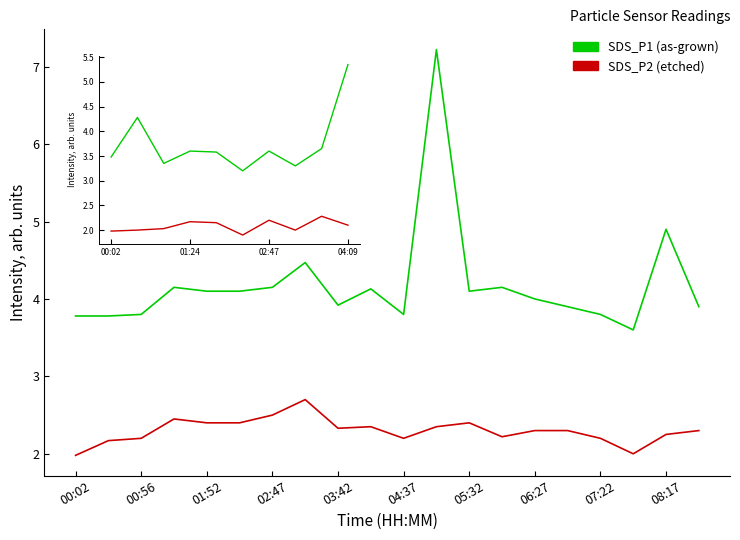

What is the maximum value shown in the chart?

7.2